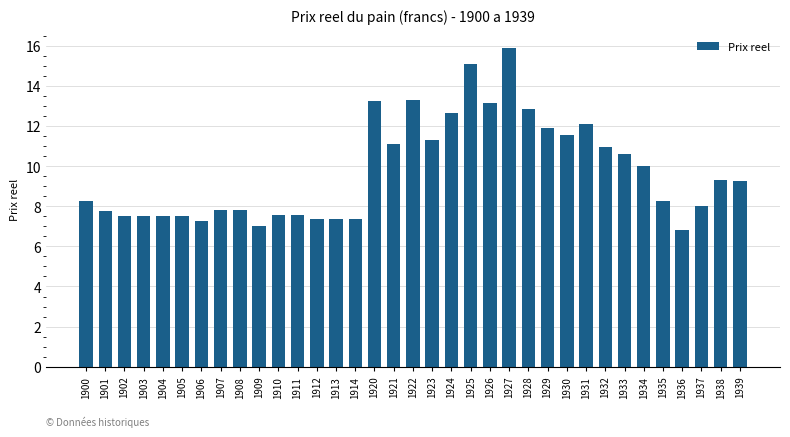

What is the minimum value shown in the chart?

6.8